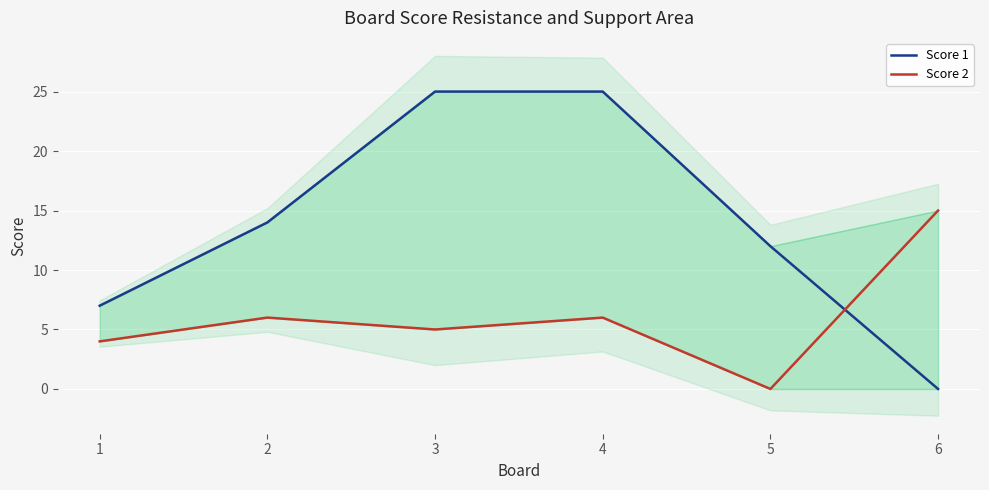

Where does the Score 2 series first go above 6?

6